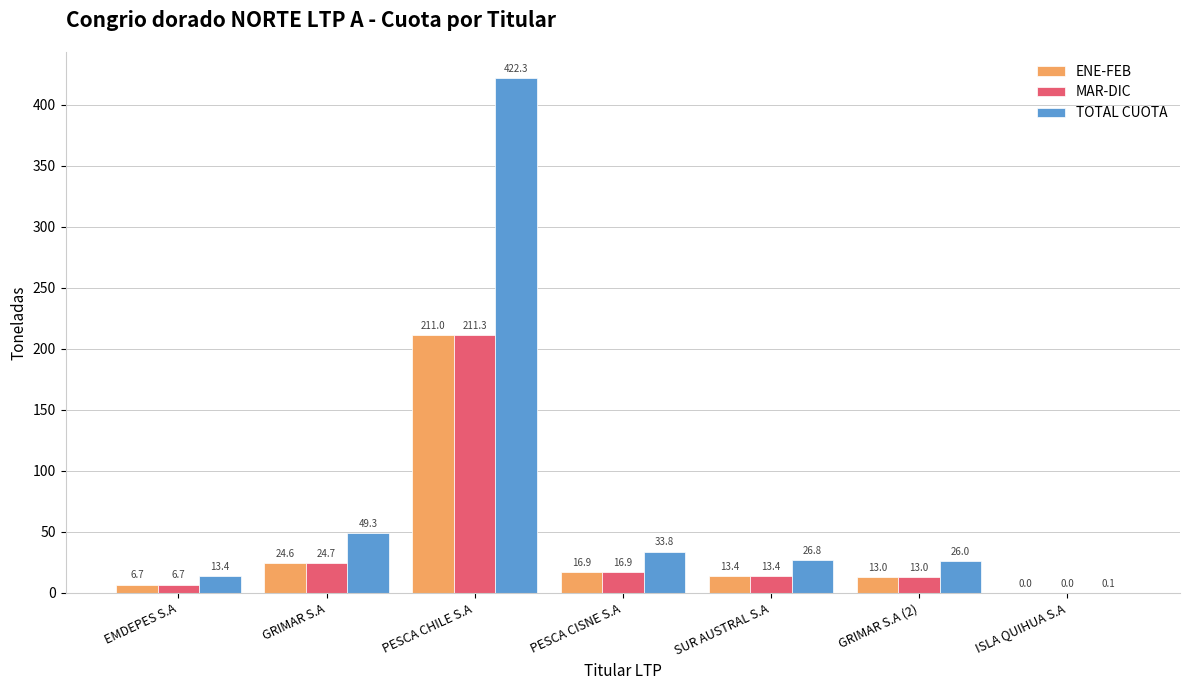

What is the spread (max minus min) of values at EMDEPES S.A?

6.7